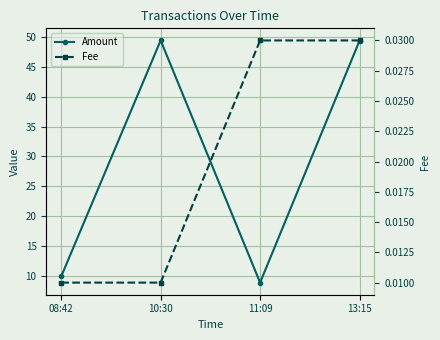

True or false: Amount and Fee cross at least once.

False